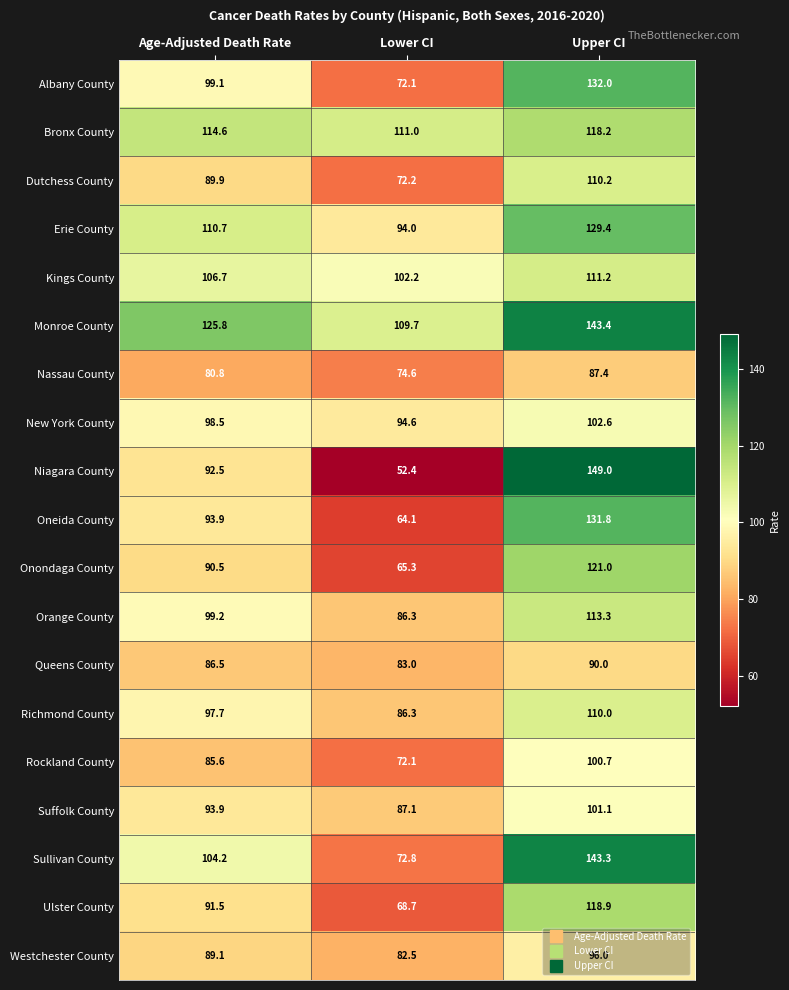

Between Age-Adjusted Death Rate and Upper CI, which series saw the biggest shift?

Niagara County